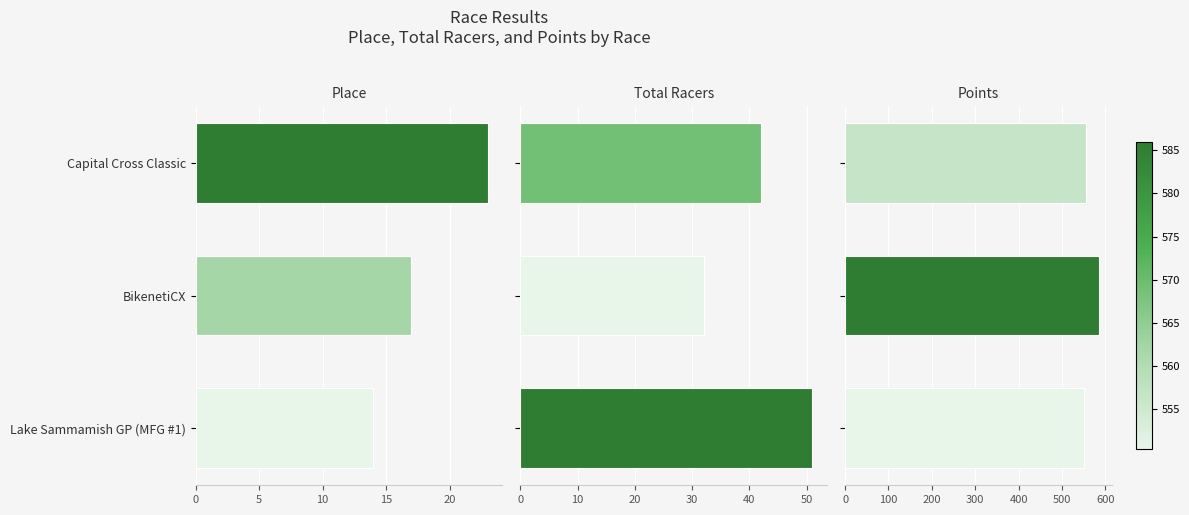

What is the sum of all Points values?

1692.7